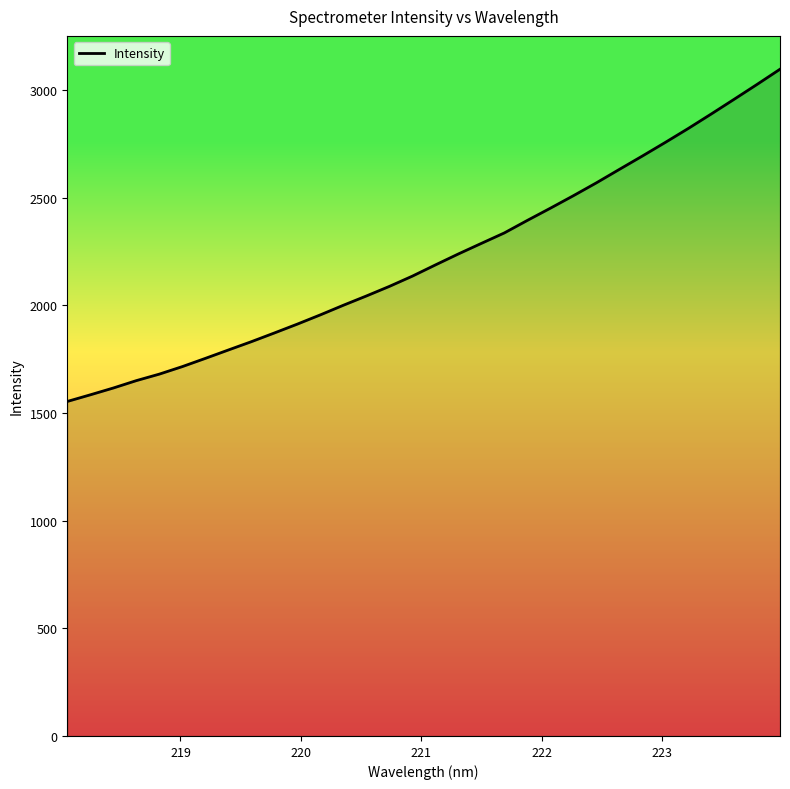

What is the smallest value displayed?

1553.6